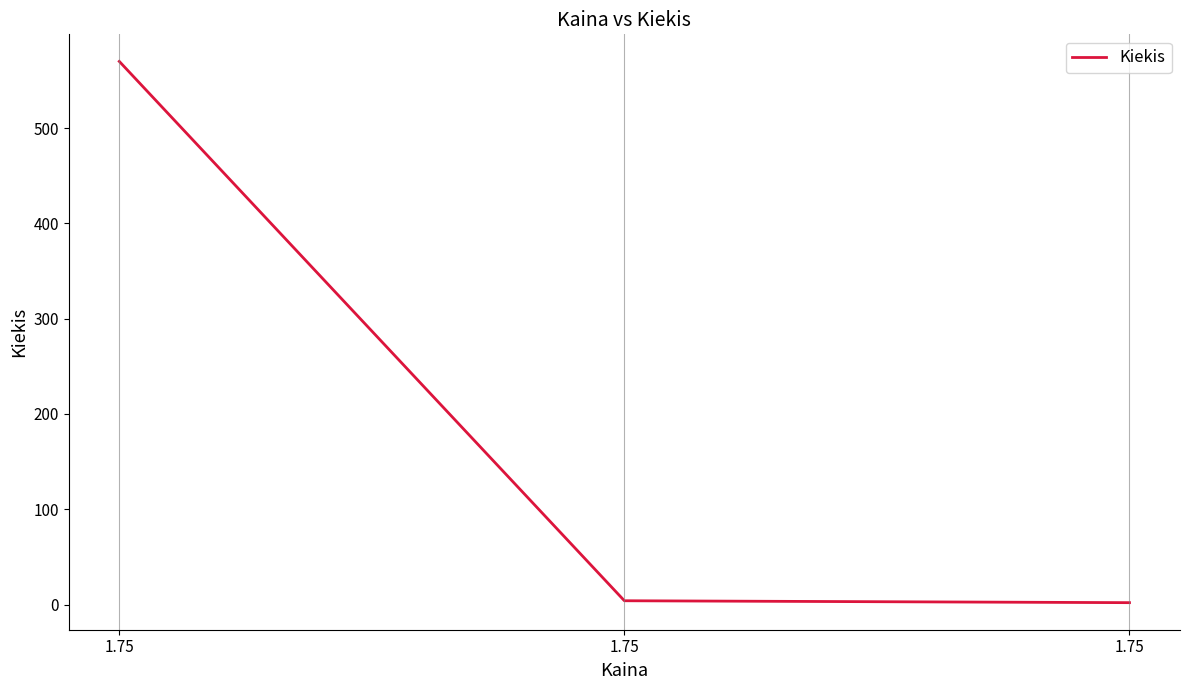

What is the sum of all values?

576